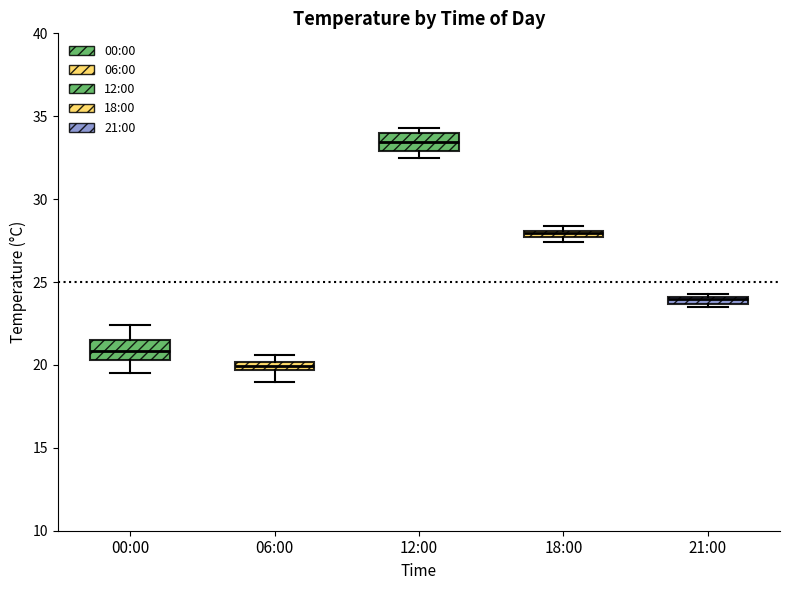

Which box has the highest median line?

12:00